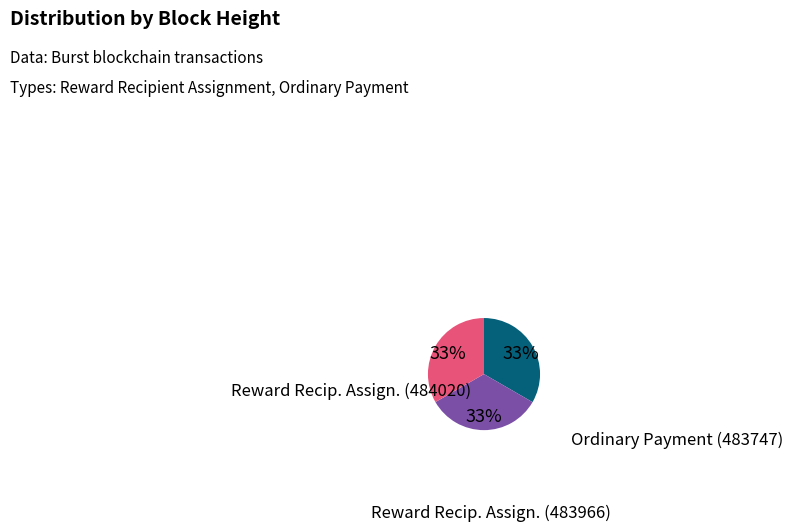

Which category has the smallest portion of the pie?

Ordinary Payment (483747)